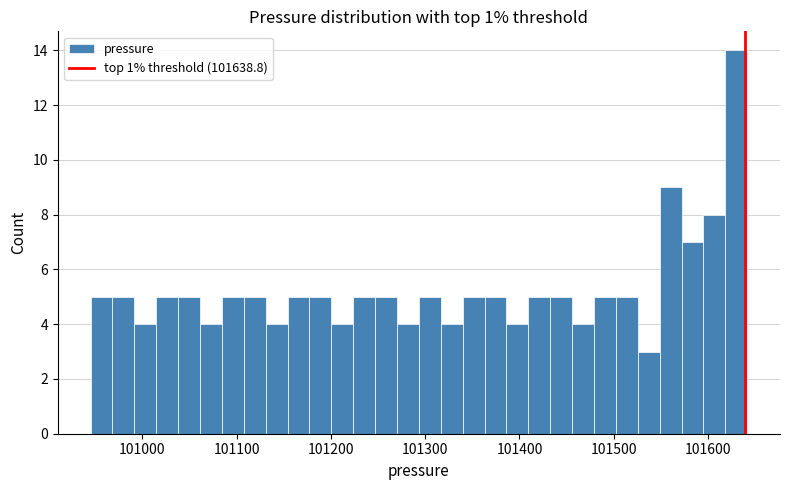

Around what value on the x-axis is the tallest bar? Give the approximate position of its centre, as read against the axis.

101630